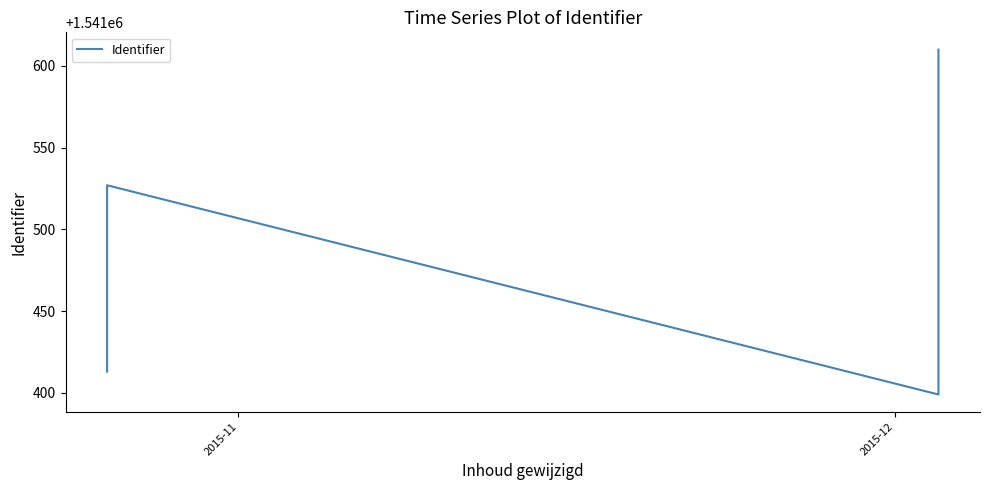

Is this an area chart (filled region under the line)?

No